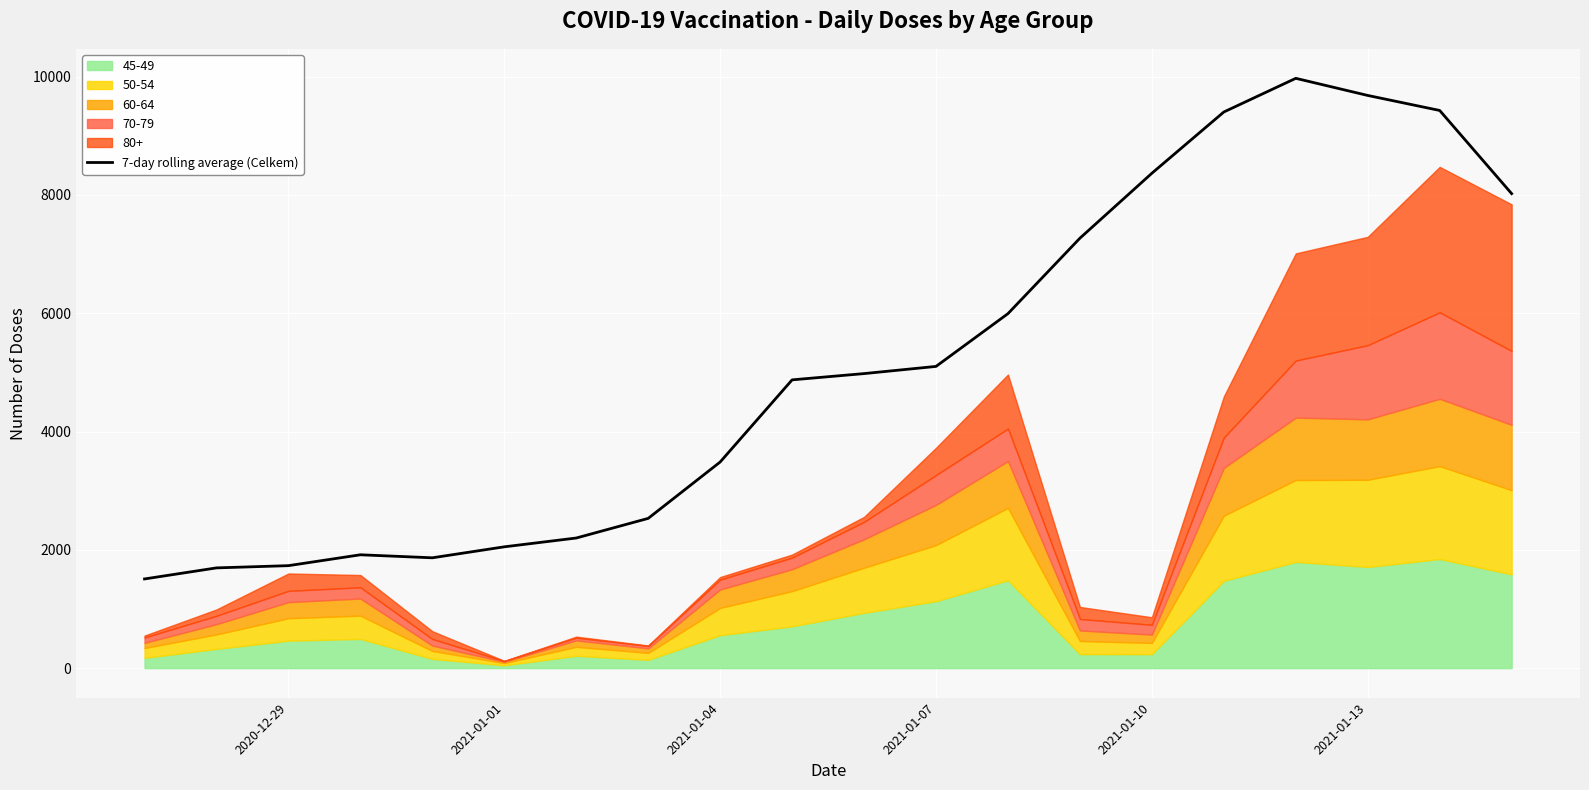

The chart shows a value of 11404.7 at 13. True or false?

False